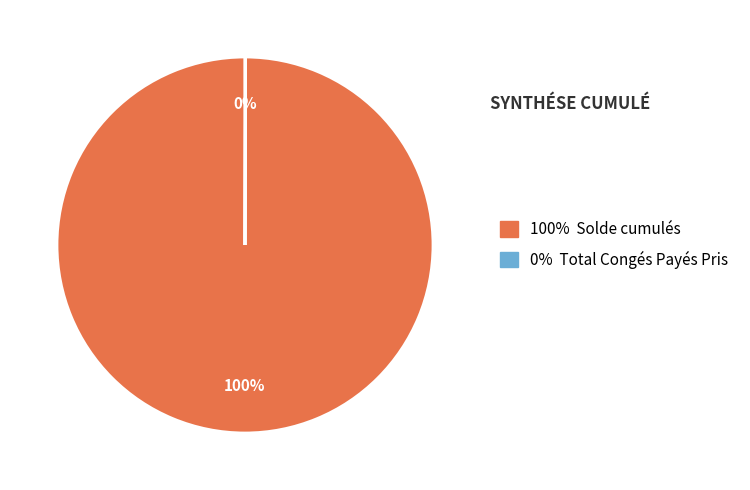

To the nearest percent, what is the difference between the largest and smallest slice percentages?

100%